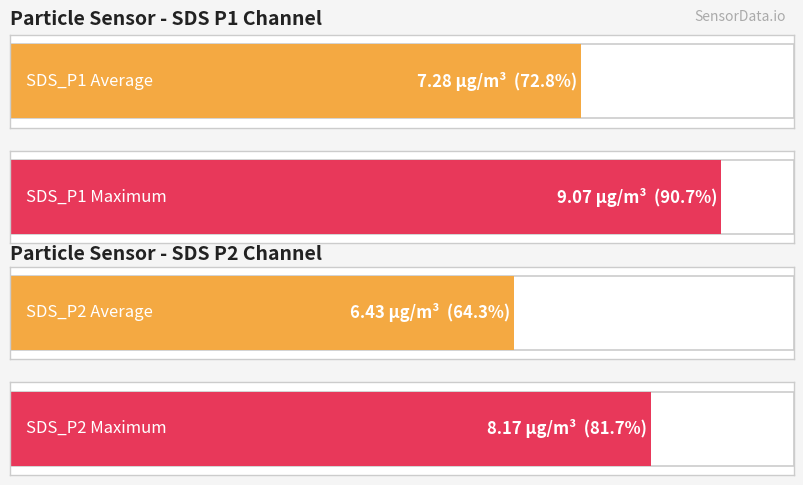

What is the greatest value displayed?

9.1